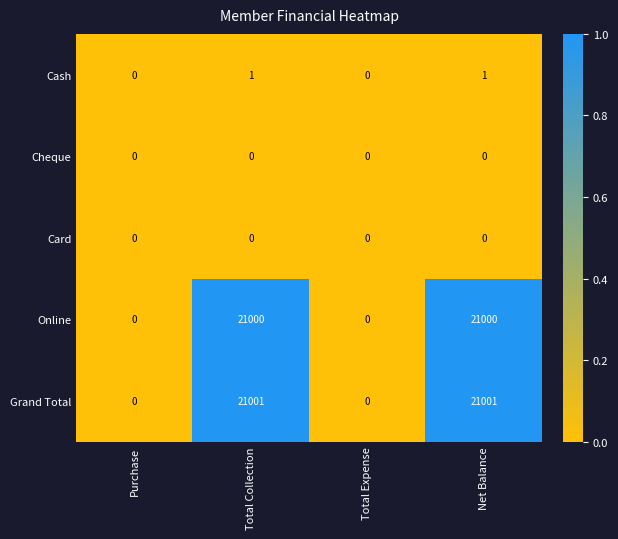

Which series has the largest range (max minus min)?

Grand Total